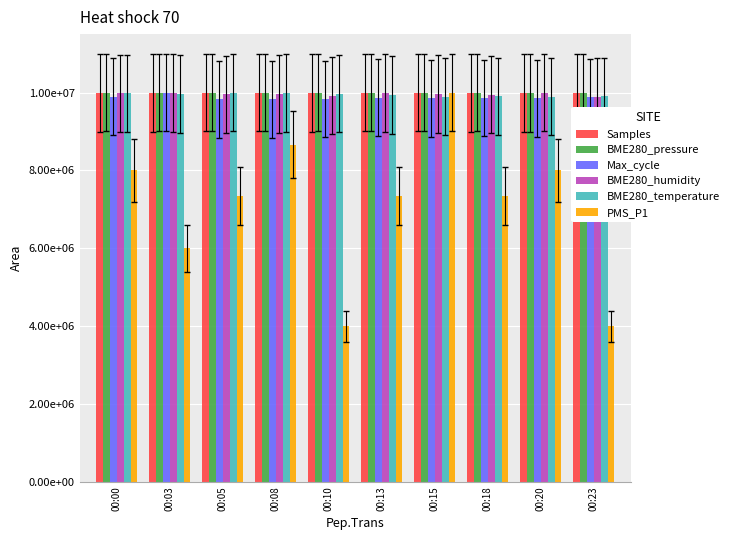

List the series in order of their peak value, lowest first.

Samples, BME280_pressure, Max_cycle, BME280_humidity, BME280_temperature, PMS_P1